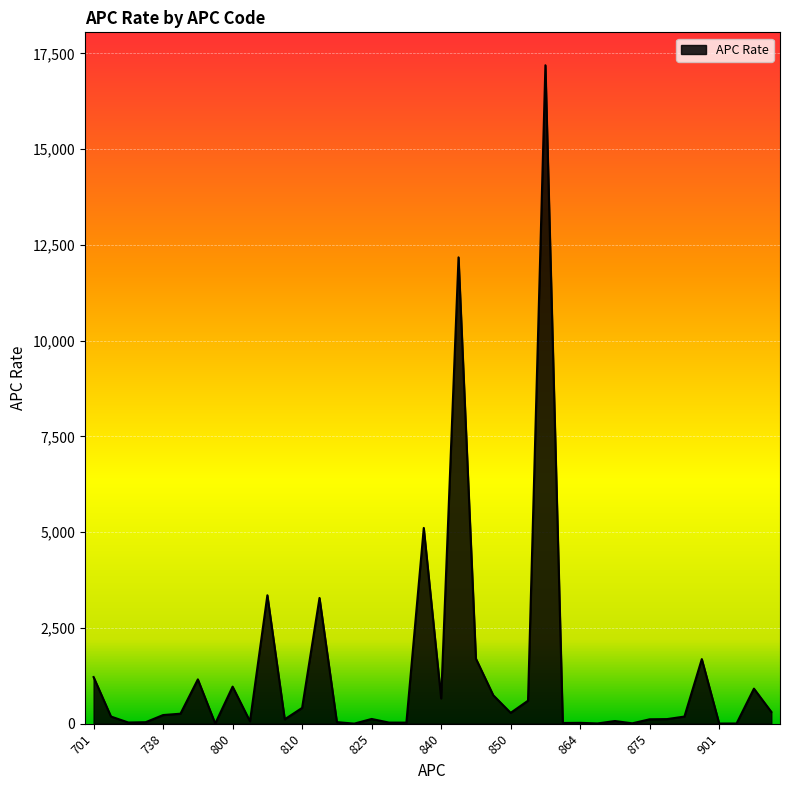

What is the average value?

1336.1